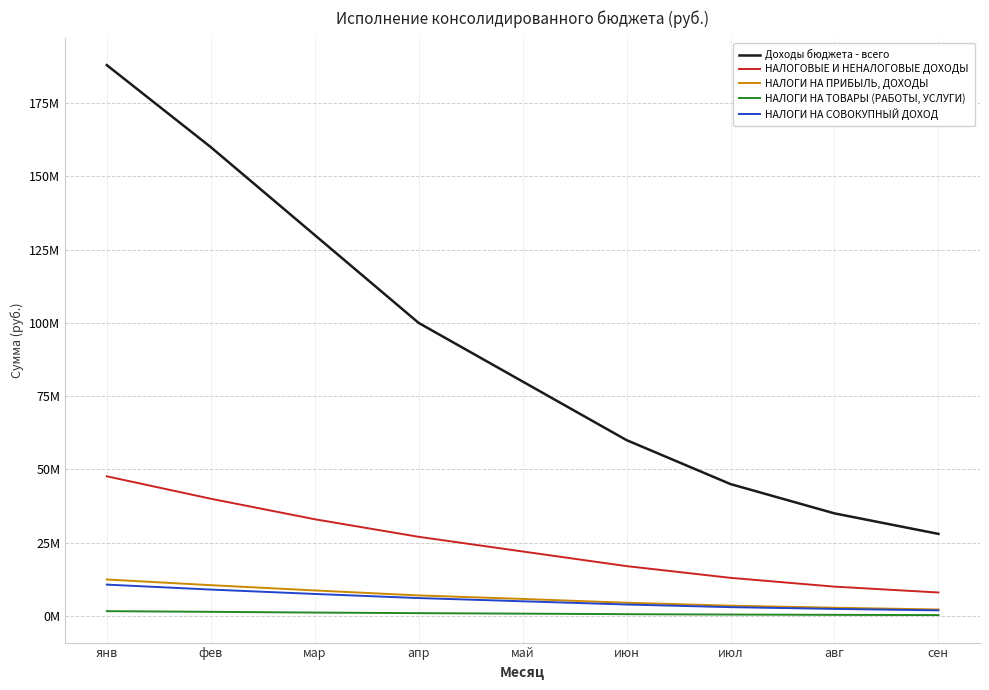

What is the spread (max minus min) of values at мар?

128850000.0